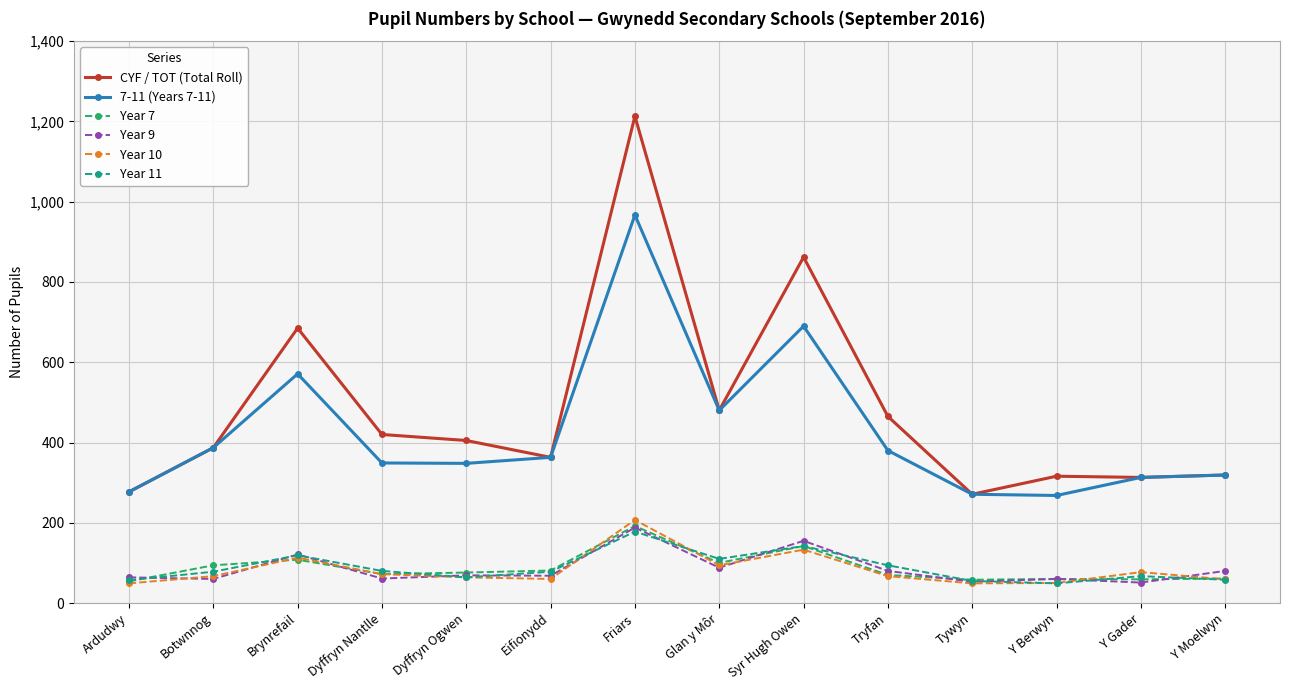

True or false: Year 7 has more than 0 points higher than both neighbors.

True